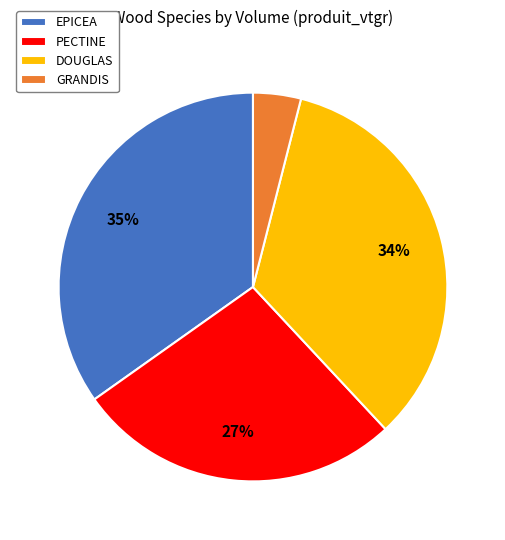

Do EPICEA and PECTINE together represent more than half of the pie?

Yes